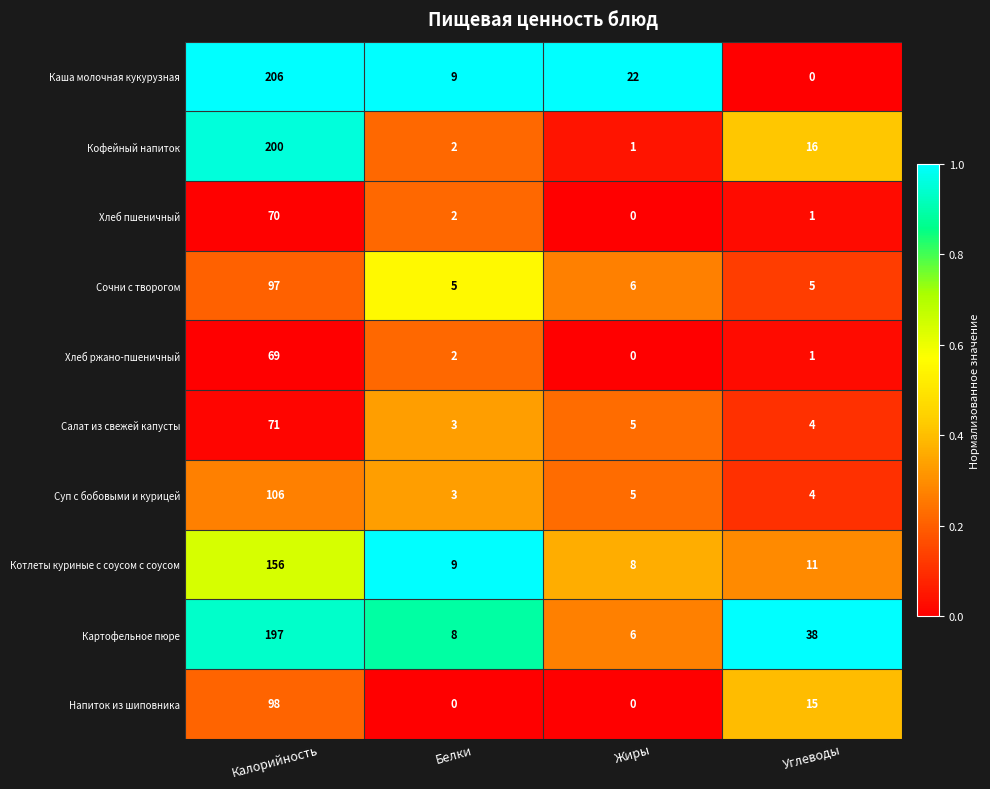

What is the average value of the Каша молочная кукурузная series?

59